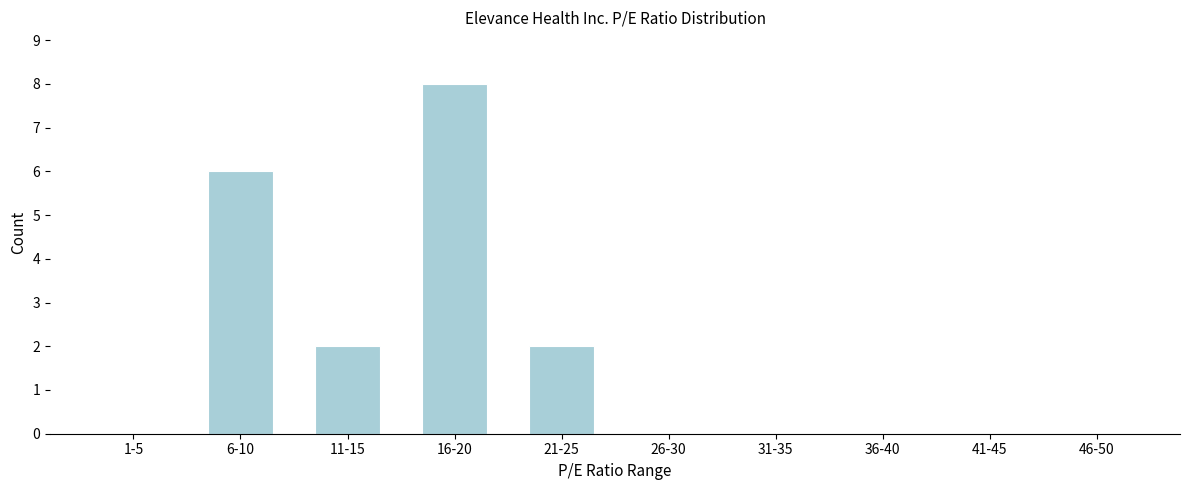

Reading left to right, extract all data points from this chart.

1-5=0	6-10=6	11-15=2	16-20=8	21-25=2	26-30=0	31-35=0	36-40=0	41-45=0	46-50=0